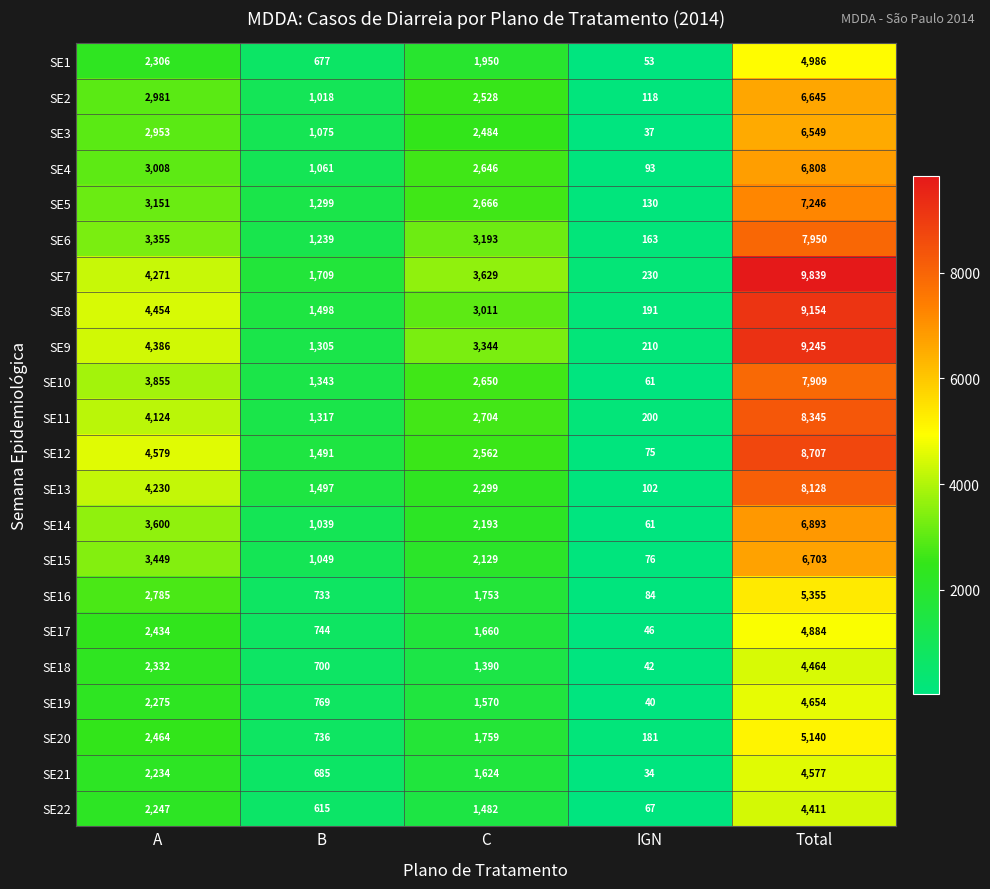

How many values in the SE20 series are below 1759?

2